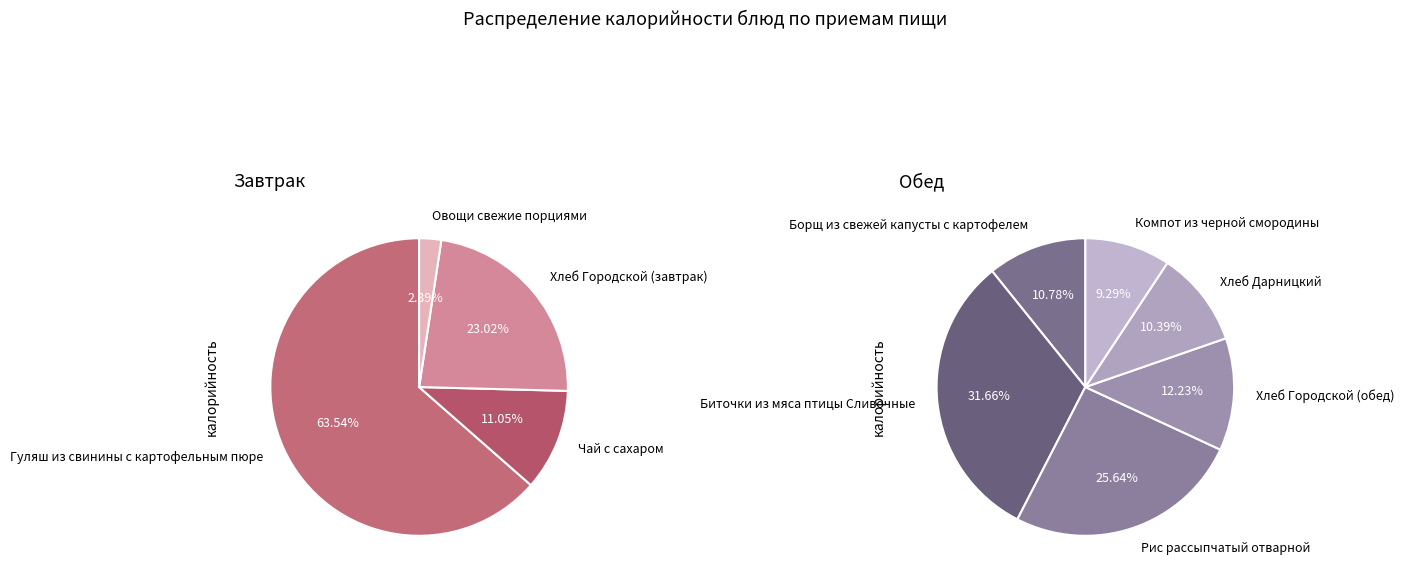

Which slice is the smallest?

Овощи свежие порциями